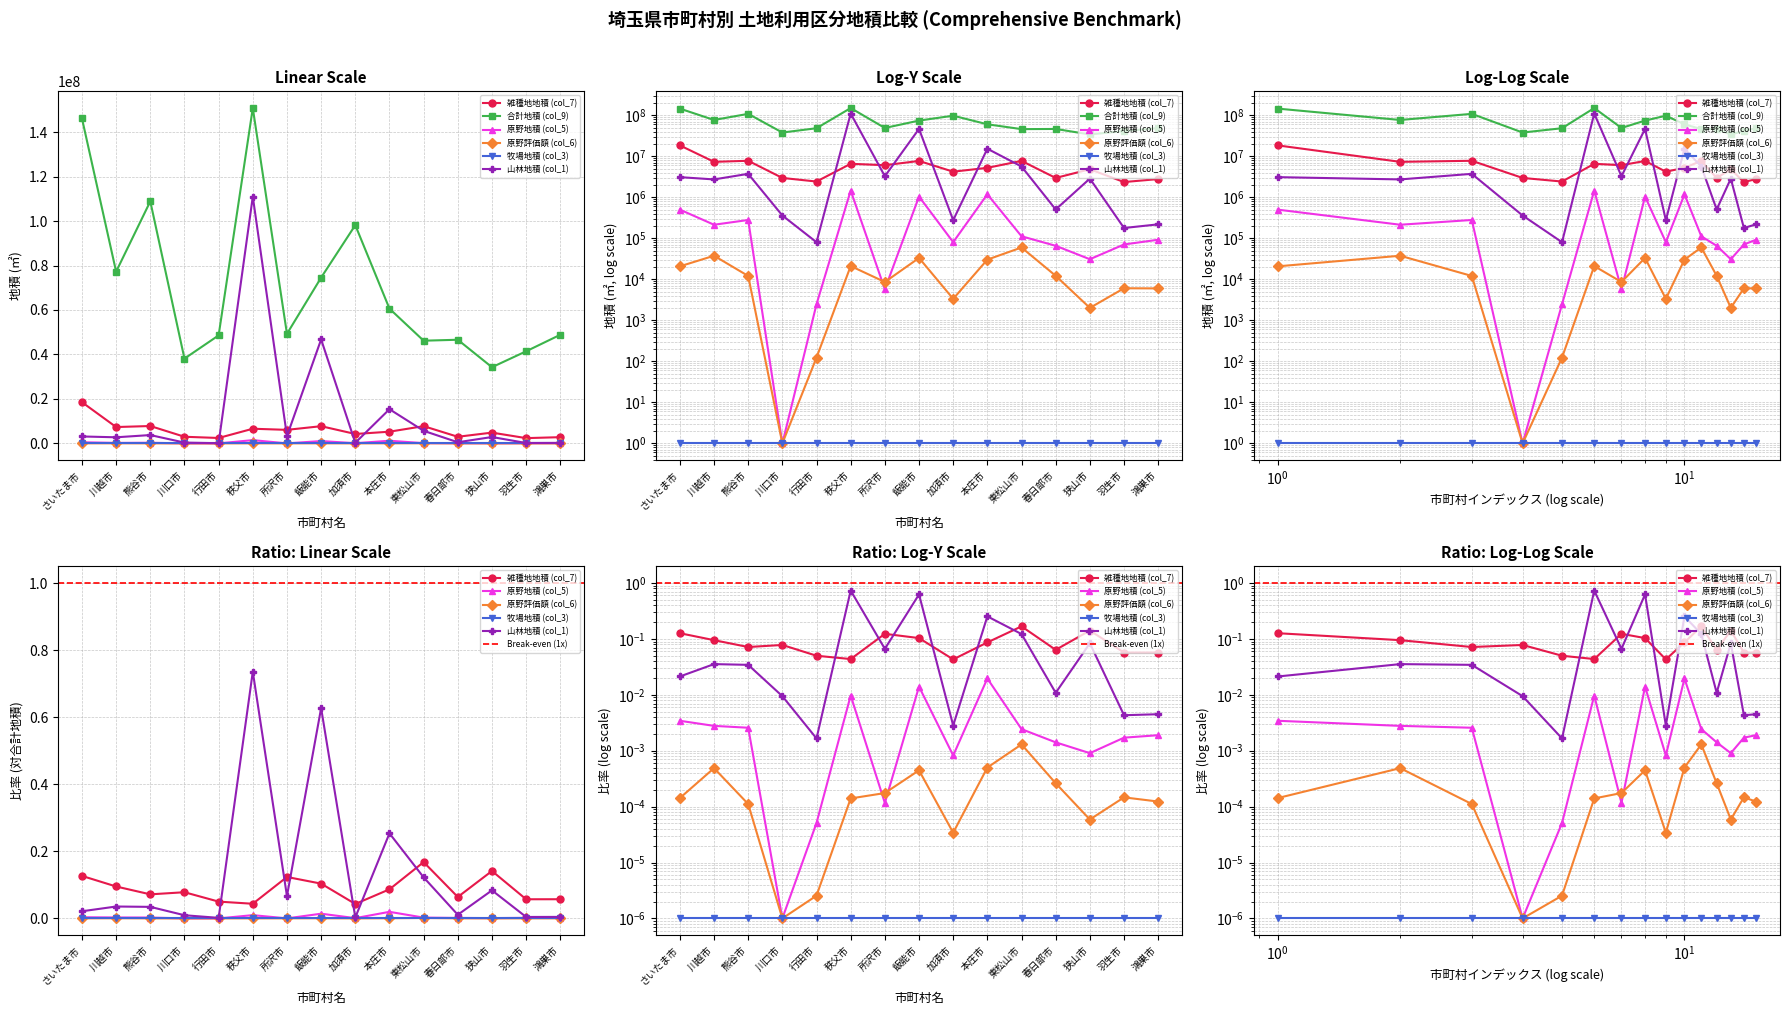

The value of 原野地積 (col_5) at 飯能市 is 1046986. True or false?

True